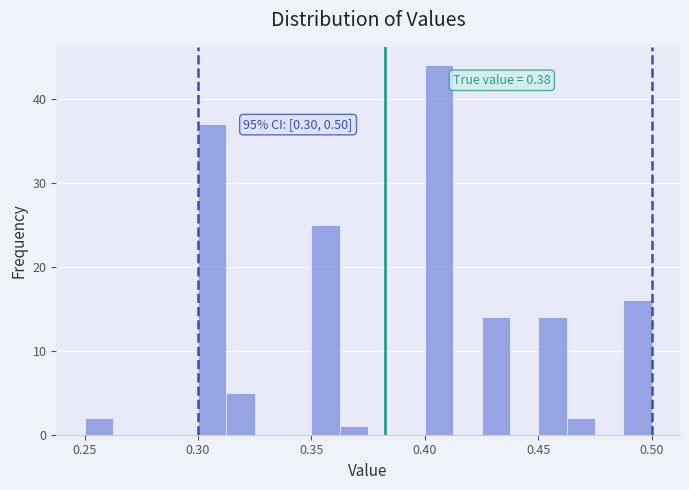

Read against the x-axis, roughly where is the centre of the tallest bar?

0.405